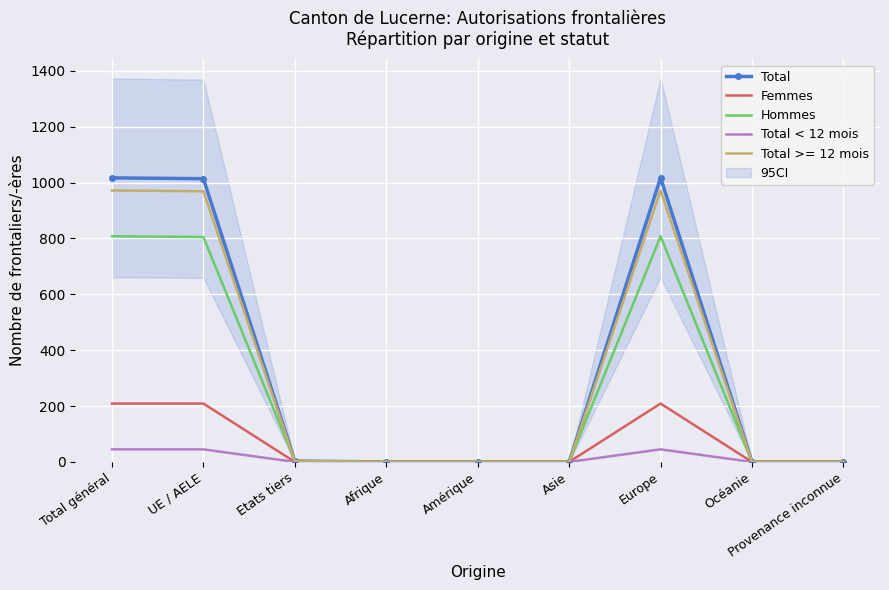

Which label corresponds to the largest value in the chart?

Total général